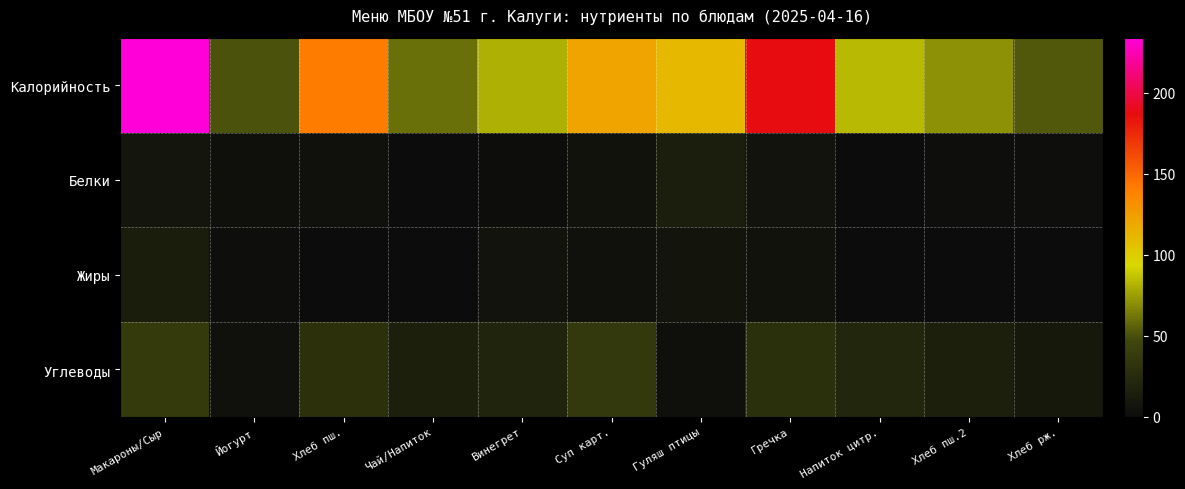

At which category is the sum across all series the highest?

Макароны/Сыр